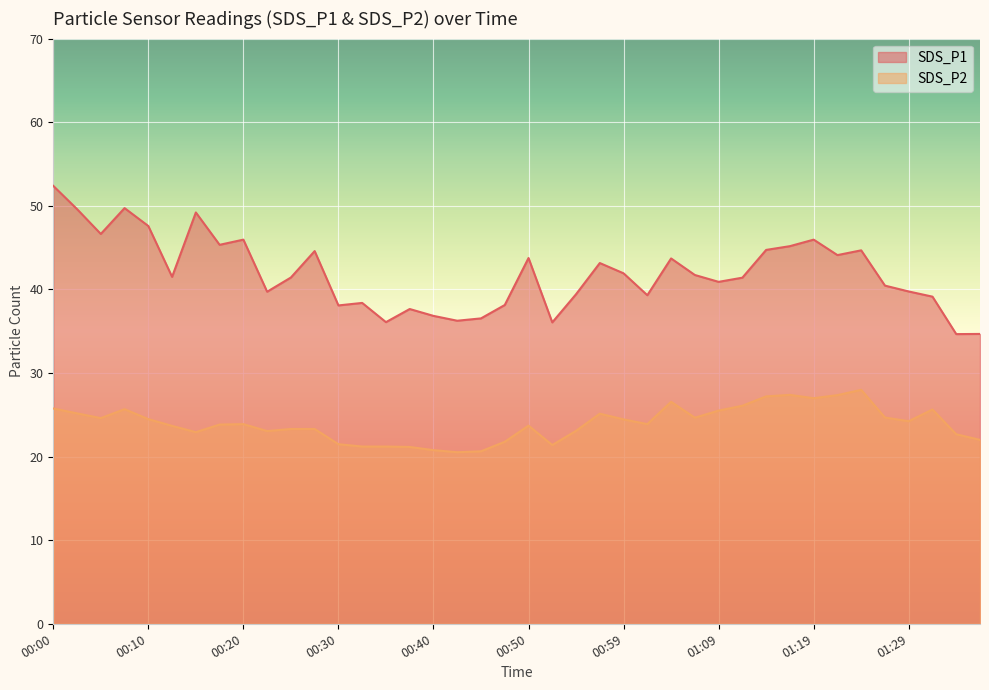

Which series has the widest spread of values?

SDS_P1